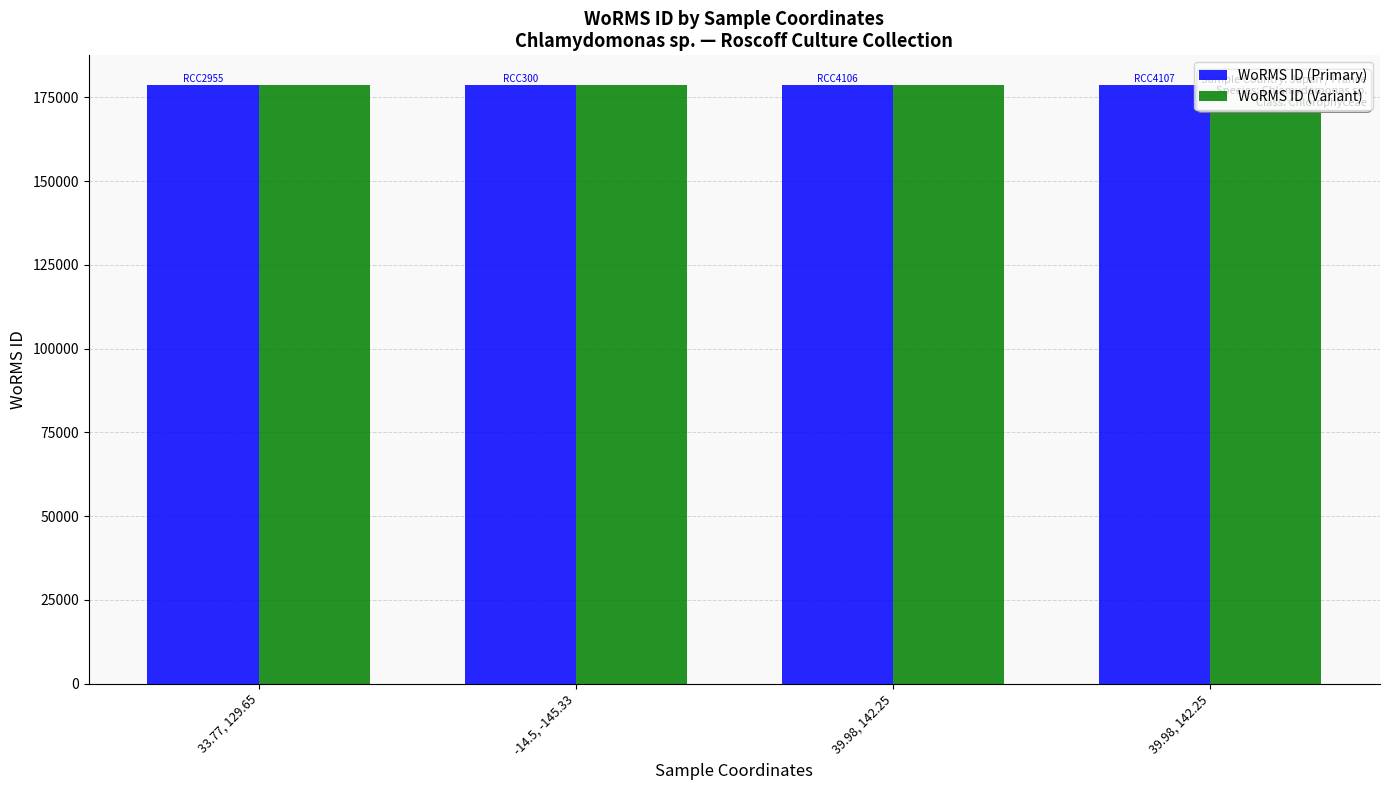

Reading left to right, transcribe all the data shown in this chart.

WoRMS ID (Primary): 33.77, 129.65=178583.0	-14.5, -145.33=178583.0	39.98, 142.25=178583.0	39.98, 142.25=178583.0
WoRMS ID (Variant): 33.77, 129.65=178556.2	-14.5, -145.33=178556.2	39.98, 142.25=178556.2	39.98, 142.25=178556.2